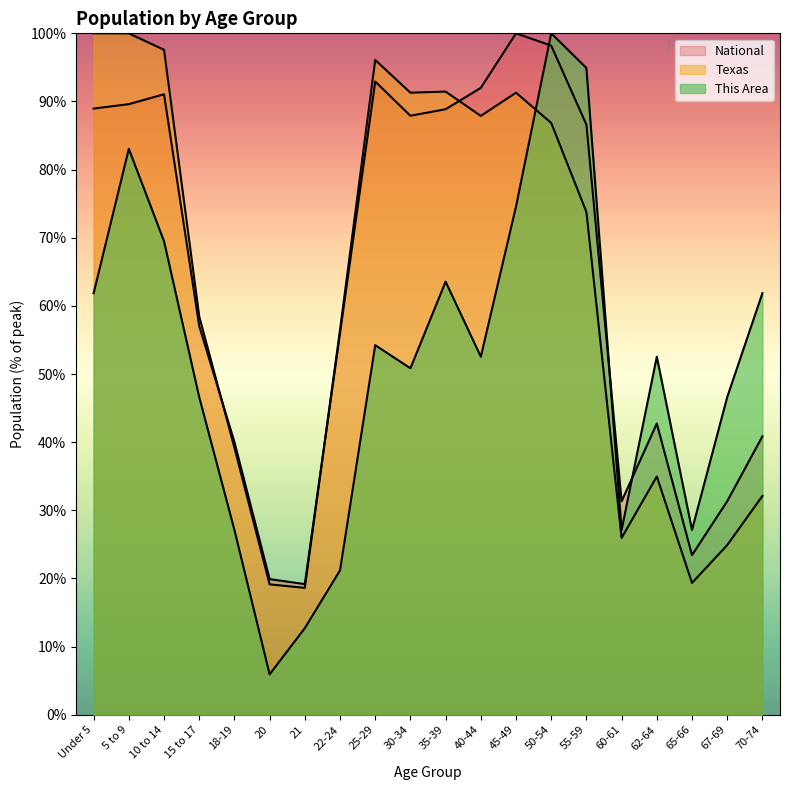

What is the approximate value of Texas at Under 5?

100.0